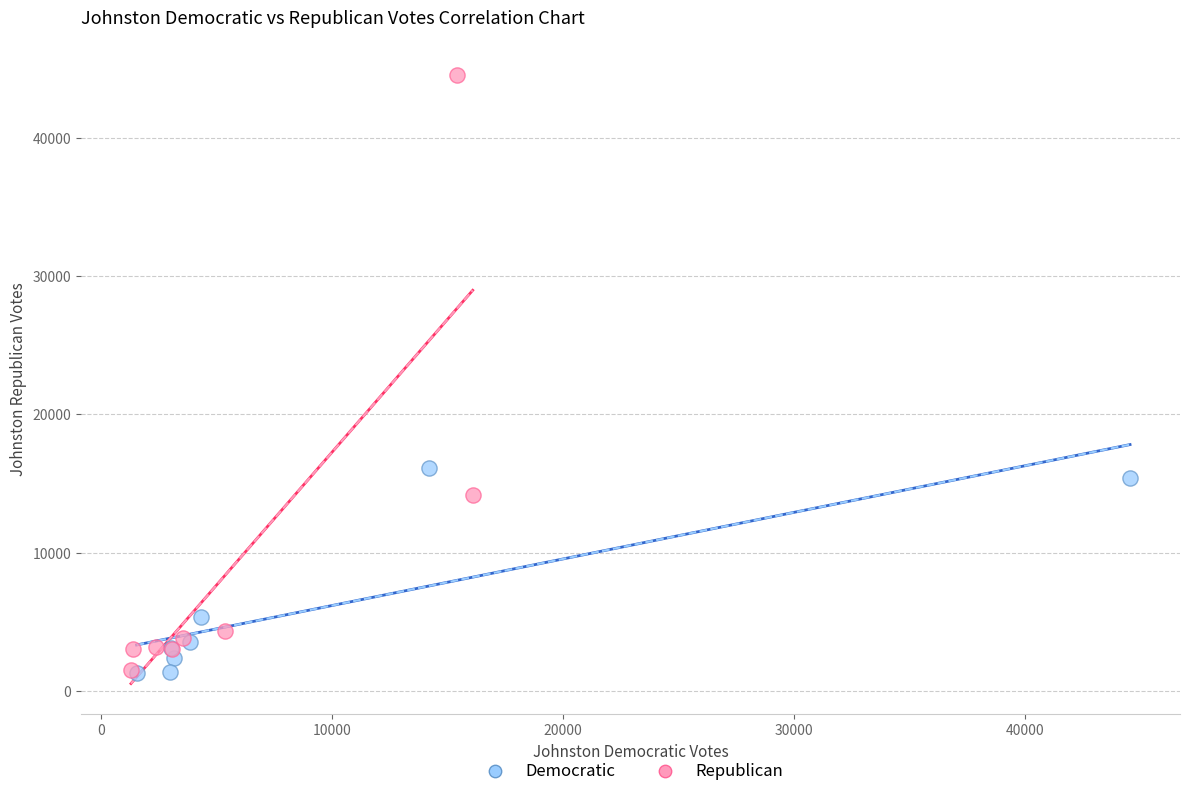

Which series has the widest spread of Y values?

Republican